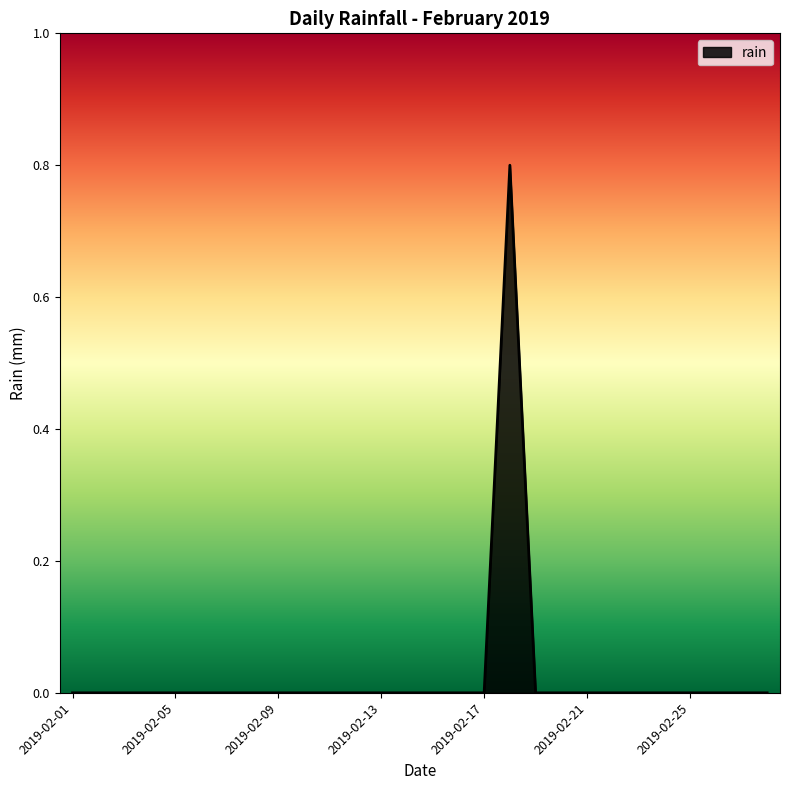

What is the maximum value shown in the chart?

0.8